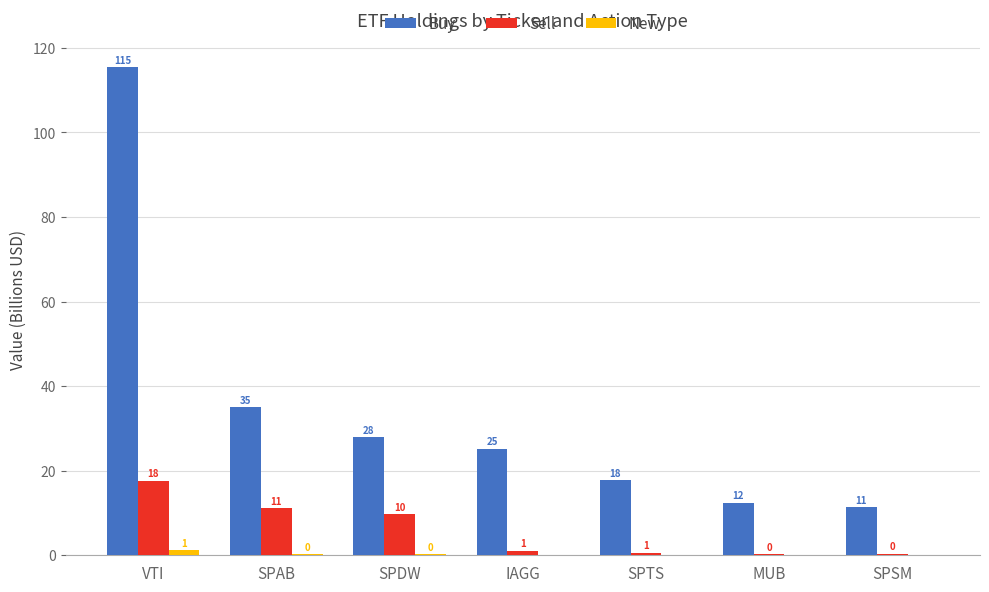

What is the value of the New bar at the 1st from the left?

1.2